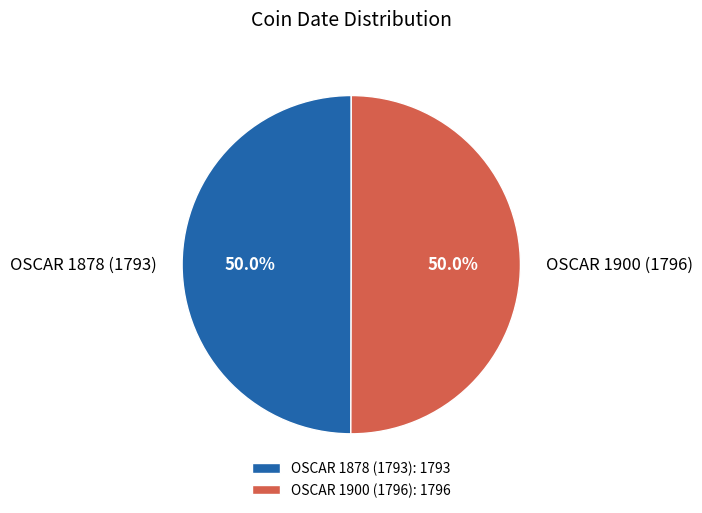

To the nearest percent, what is the combined percentage of OSCAR 1878 (1793) and OSCAR 1900 (1796)?

100%